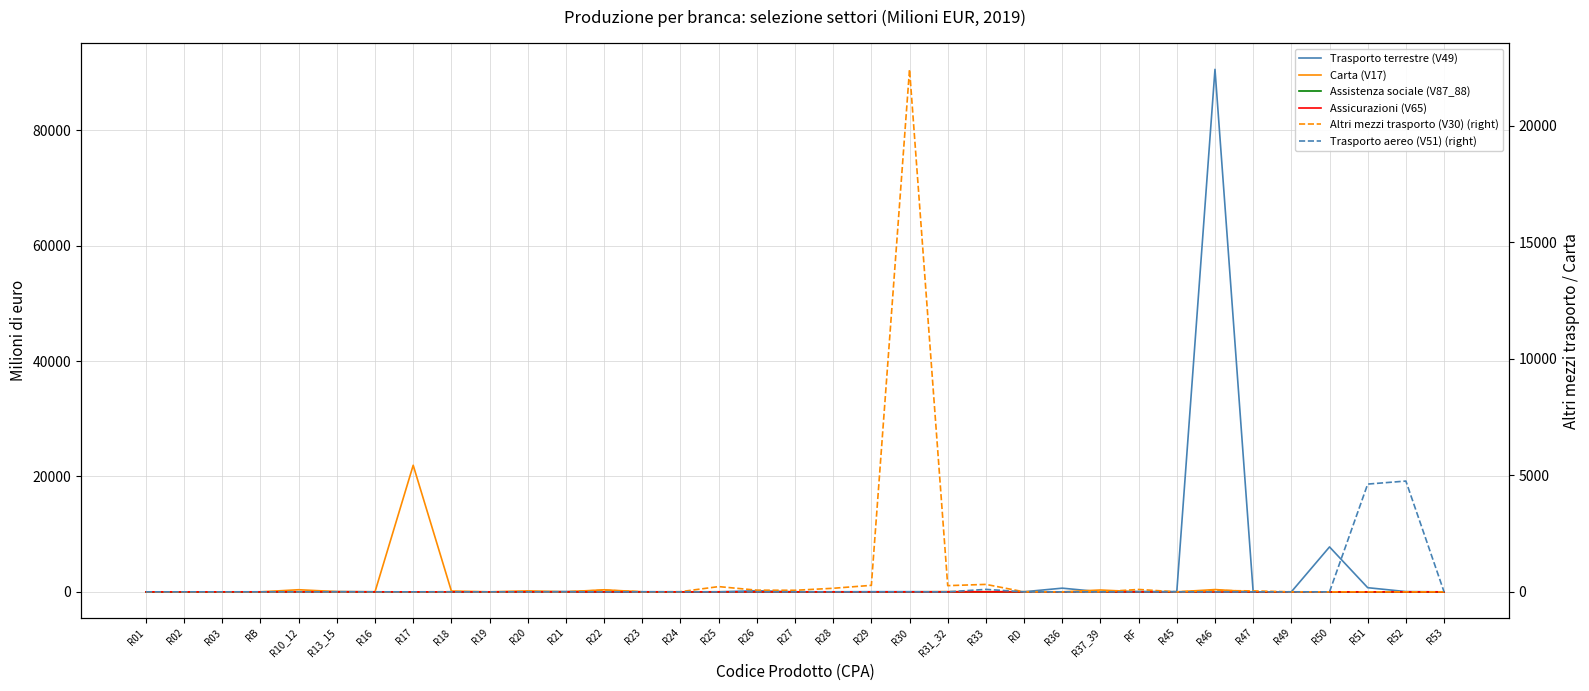

Where is Trasporto aereo (V51) (right) nearest to the value 2376?

R51